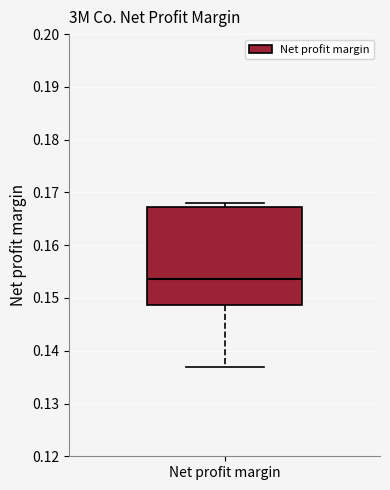

Where is the lower edge of the box for Net profit margin on the y-axis? The values are not printed on the chart, so give them approximately, as read against the axis.

0.149